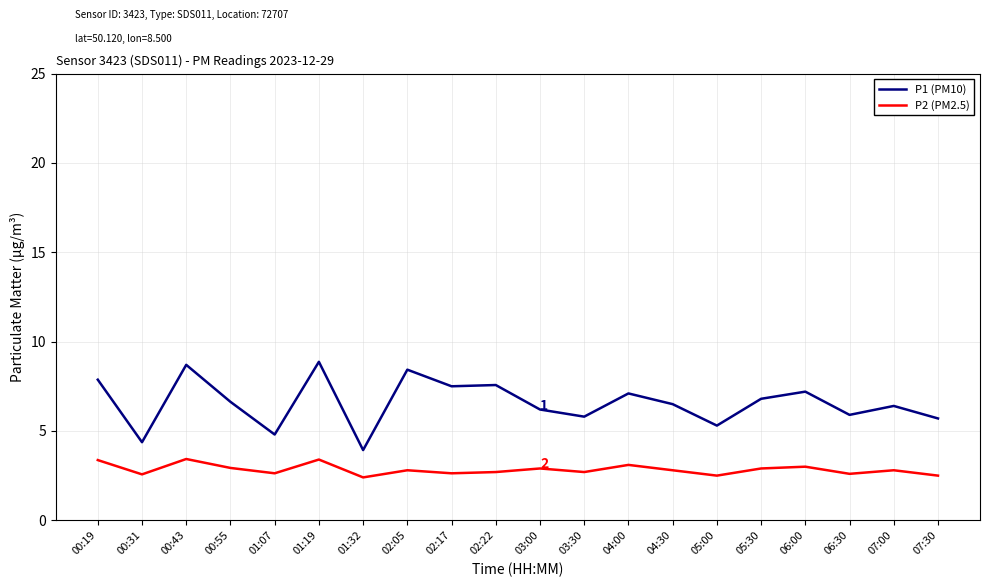

In P1 (PM10), how many points are lower than both neighbors (excluding endpoints)?

7